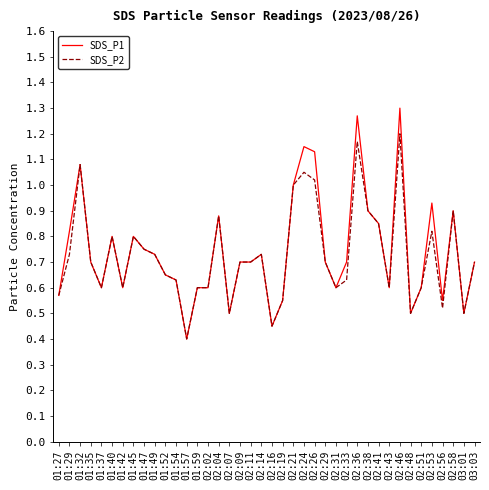

What is the minimum value shown in the chart?

0.4